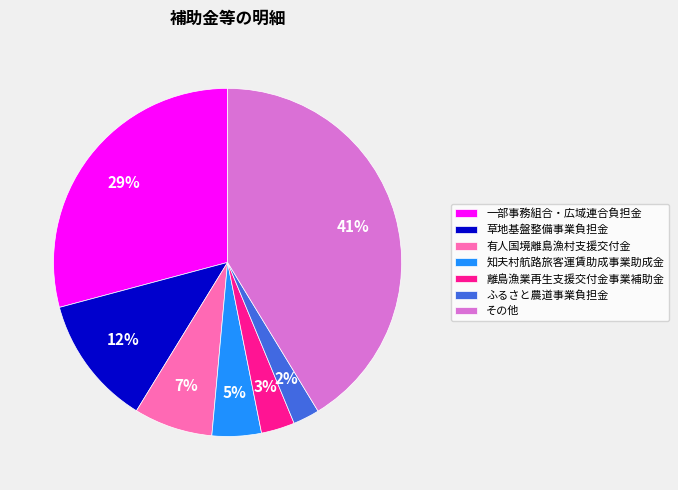

Between 知夫村航路旅客運賃助成事業助成金 and 離島漁業再生支援交付金事業補助金, which is larger?

知夫村航路旅客運賃助成事業助成金